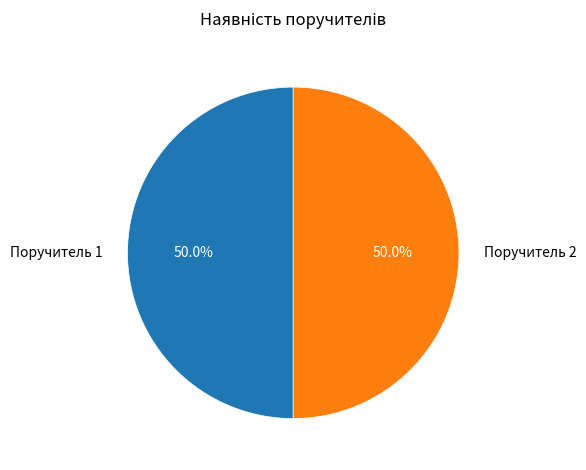

How many segments does this pie chart have?

2